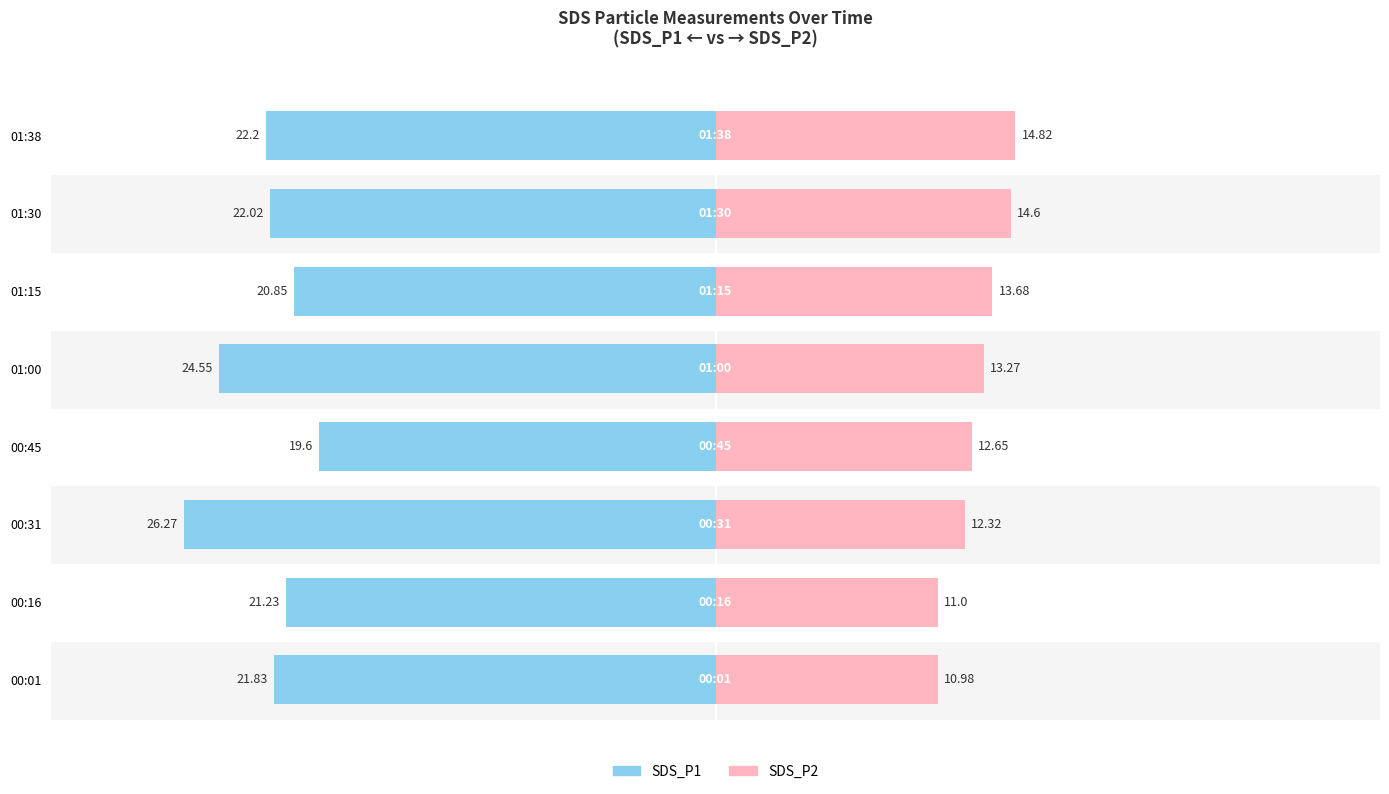

Is it true that SDS_P2 equals 17.2 at 00:45?

False